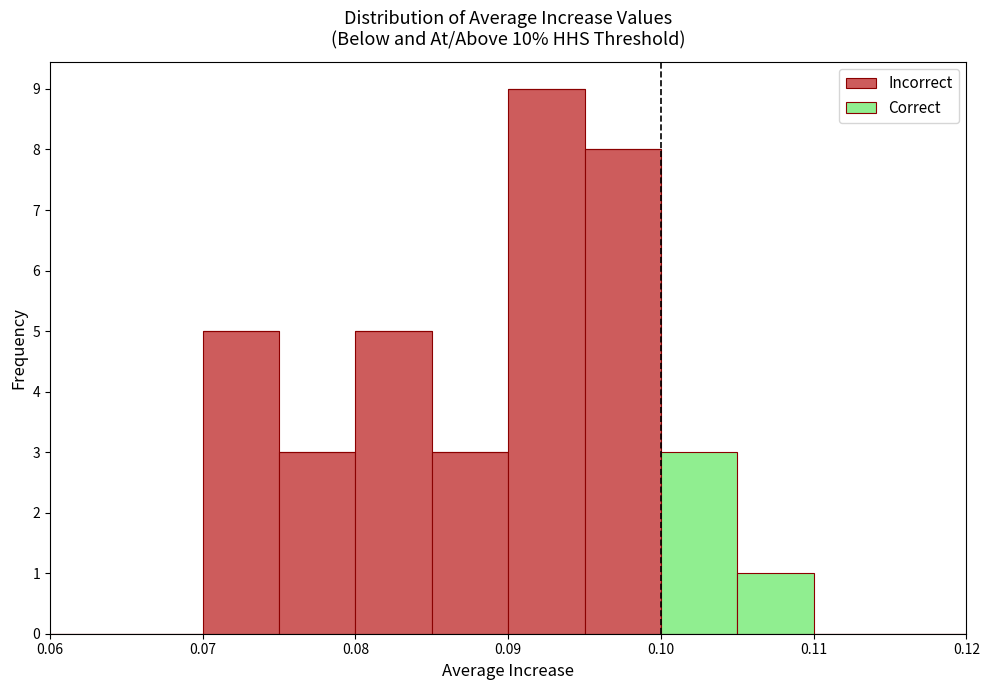

Reading left to right, transcribe this chart: for each stacked bar, give the range it covers on the x-axis and its total height. The values are not printed on the chart, so give them approximately, as read against the axis.

0.060 to 0.065: 0
0.065 to 0.070: 0
0.070 to 0.075: 5
0.075 to 0.080: 3
0.080 to 0.085: 5
0.085 to 0.090: 3
0.090 to 0.095: 9
0.095 to 0.100: 8
0.100 to 0.105: 3
0.105 to 0.110: 1
0.110 to 0.115: 0
0.115 to 0.120: 0